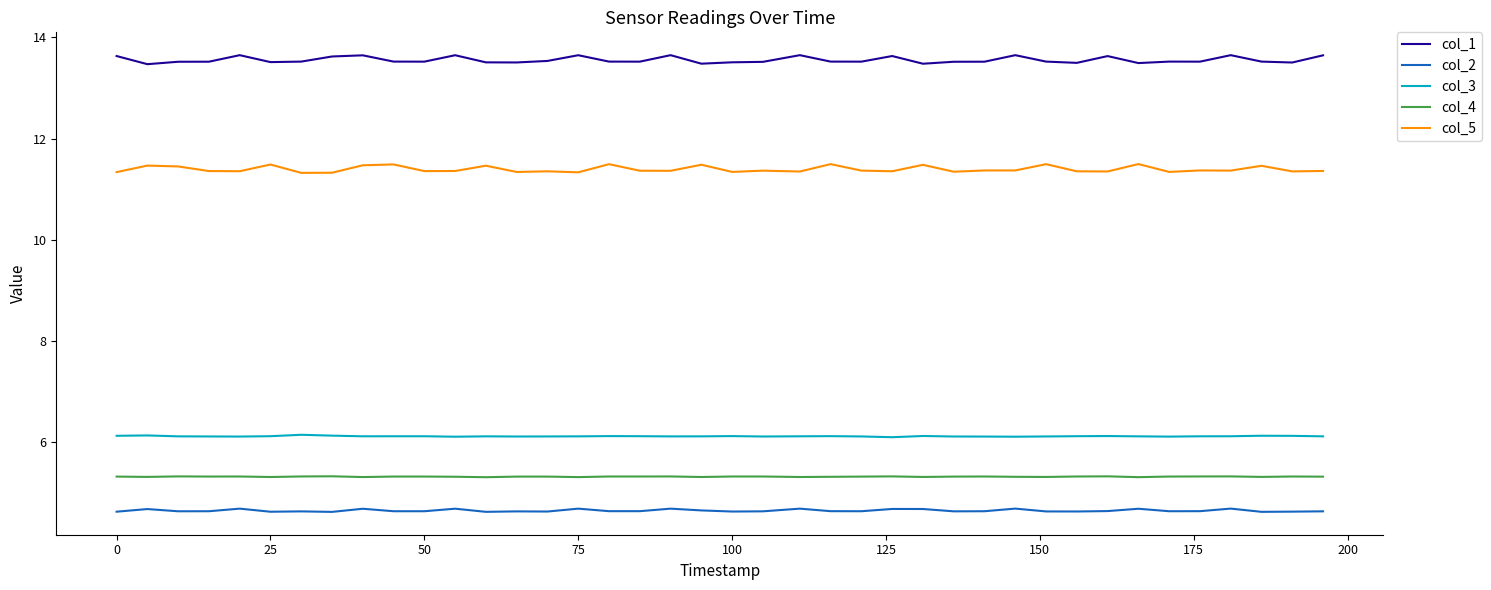

List the series in order of their peak value, lowest first.

col_2, col_4, col_3, col_5, col_1